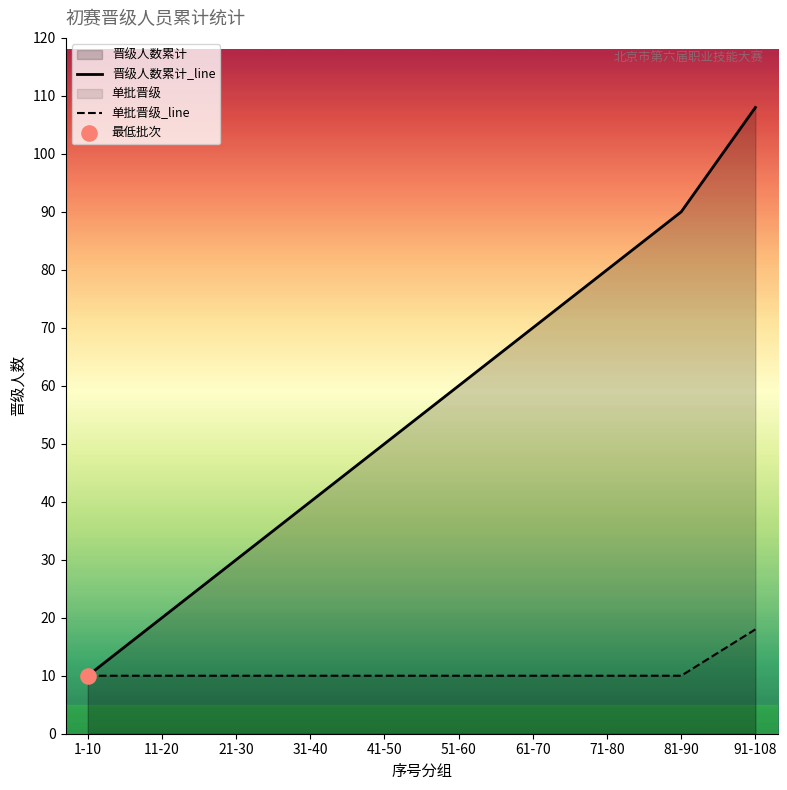

Which series has the largest total across all categories?

晋级人数累计_line